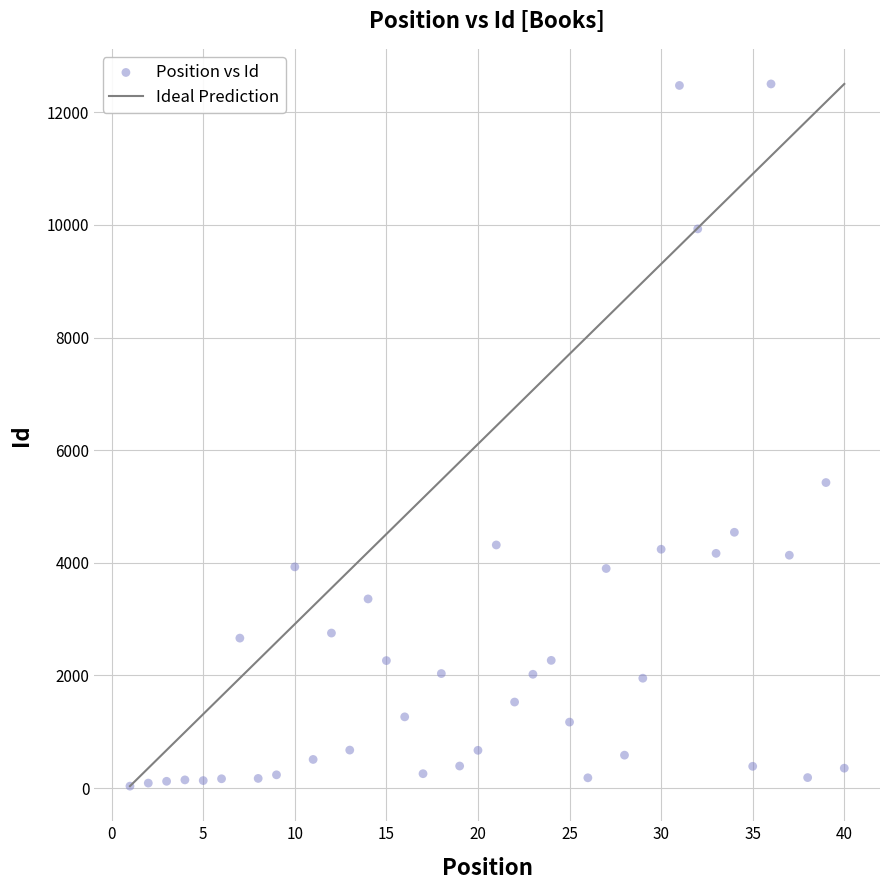

What Y value in the scatter plot is closest to 6268?

5425